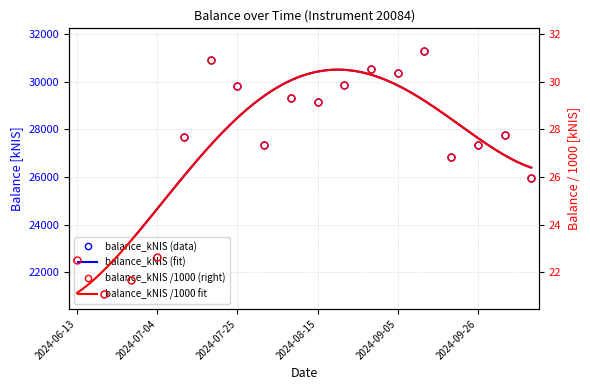

Where is the data nearest to the value 26192?

2024-10-10